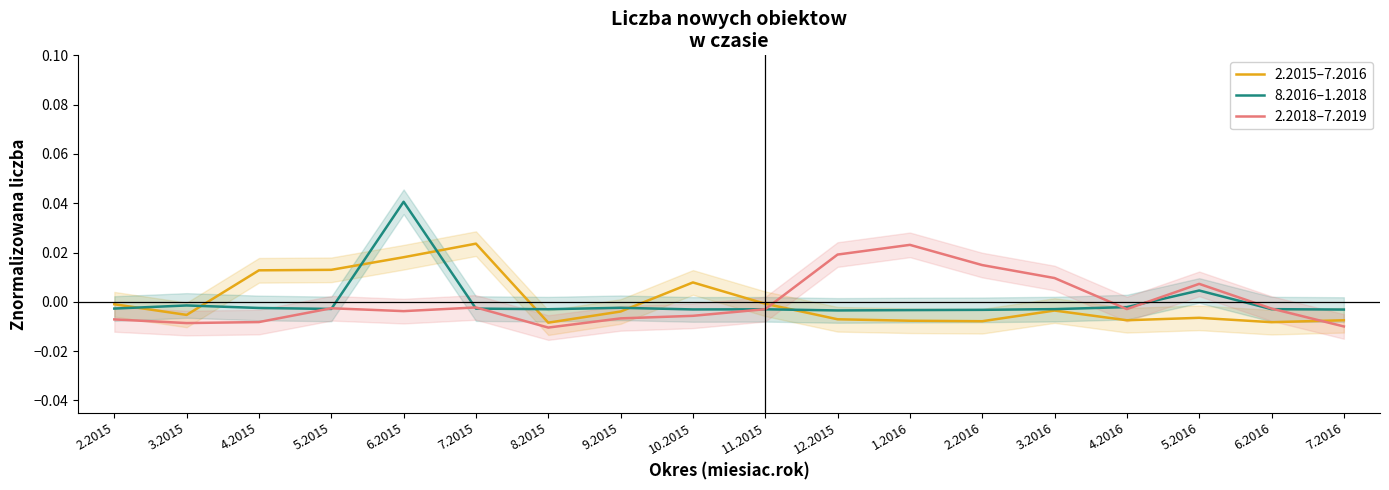

List the series in order of their peak value, highest first.

8.2016–1.2018, 2.2015–7.2016, 2.2018–7.2019